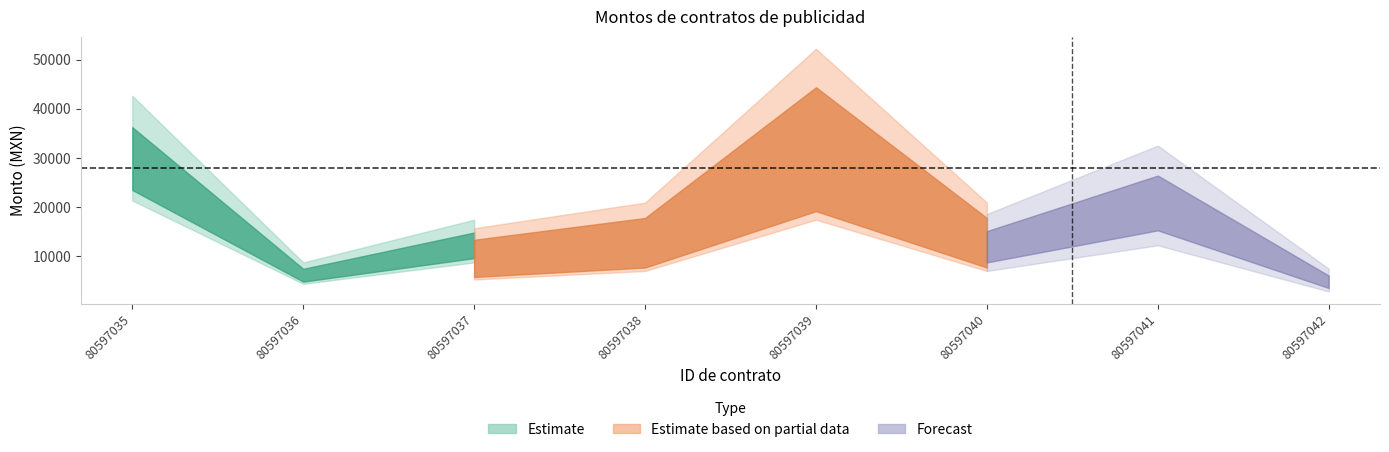

What is the average value of the Monto pagado al periodo publicado series?

27876